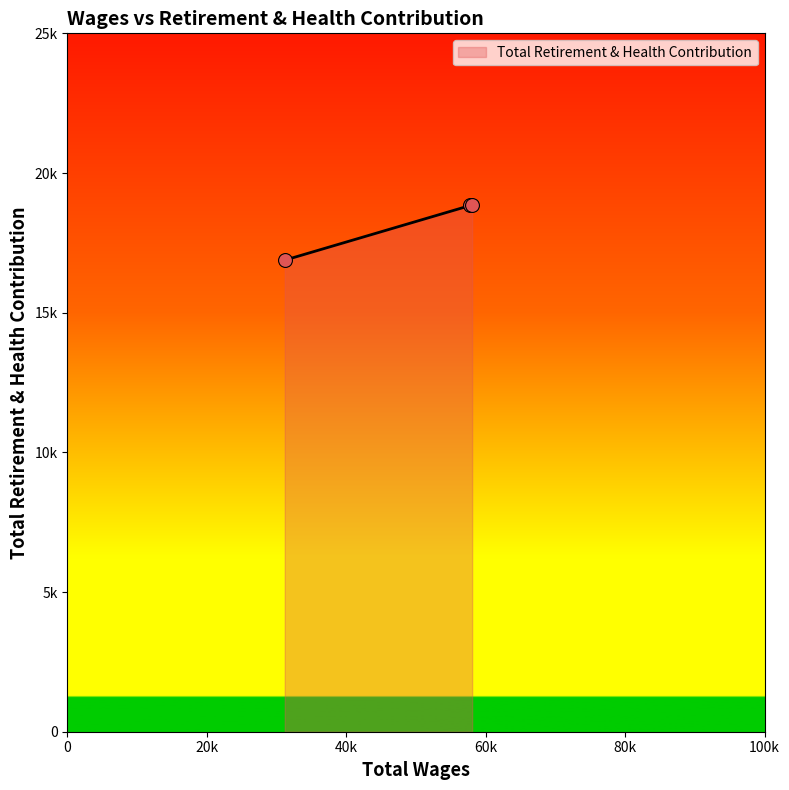

What is the change in value from 58056.0 to 31179.0?

-1958